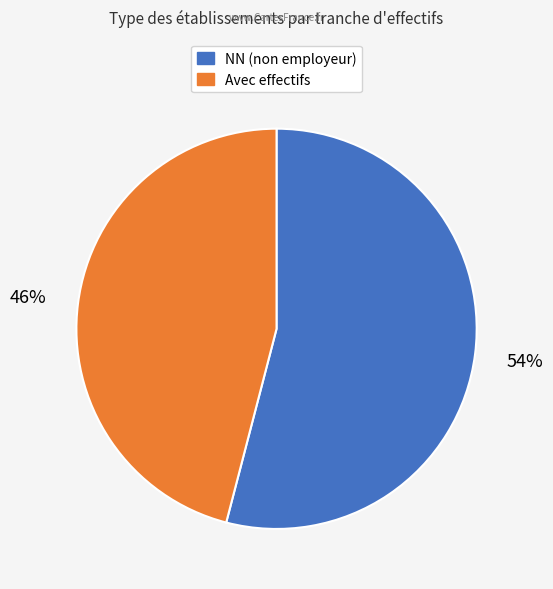

To the nearest percent, what is the average slice percentage?

50%